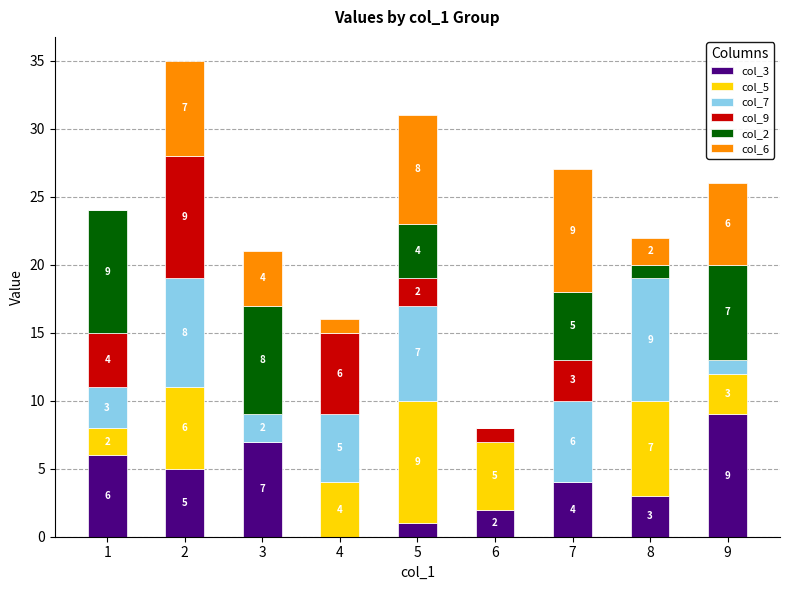

What is the total value across all series at 2?

35